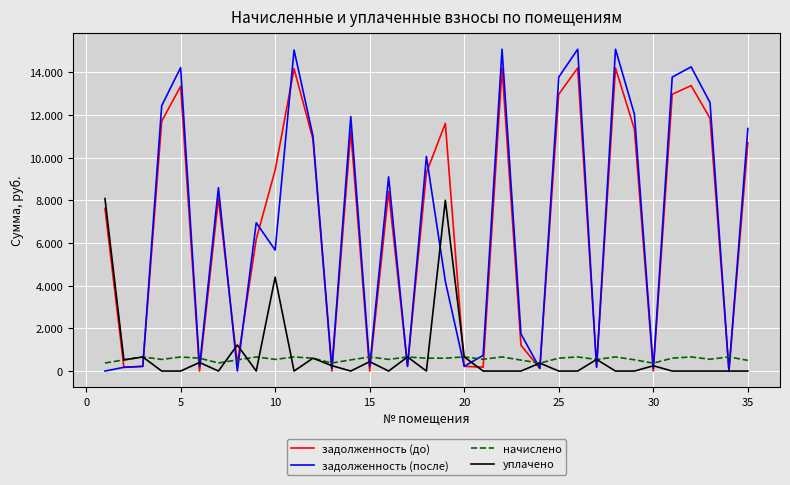

True or false: задолженность (до) and задолженность (после) cross at least once.

True